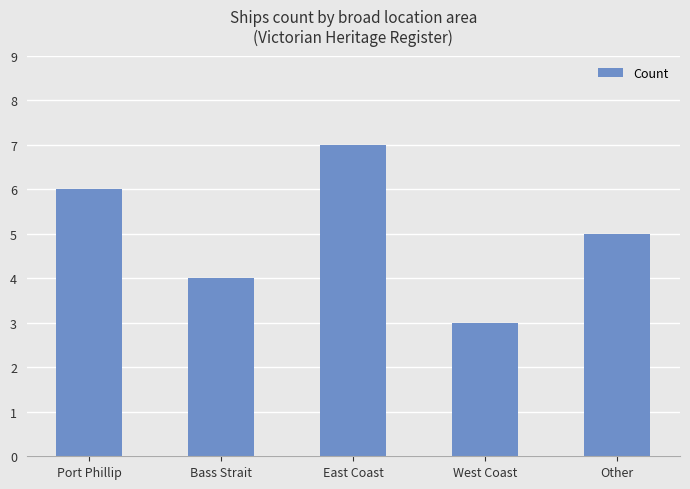

What is the label of the 2nd bar from the left?

Bass Strait